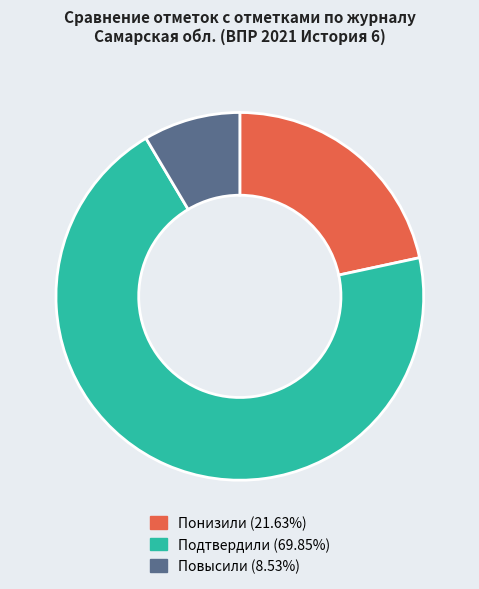

Do Понизили and Повысили together represent more than half of the pie?

No